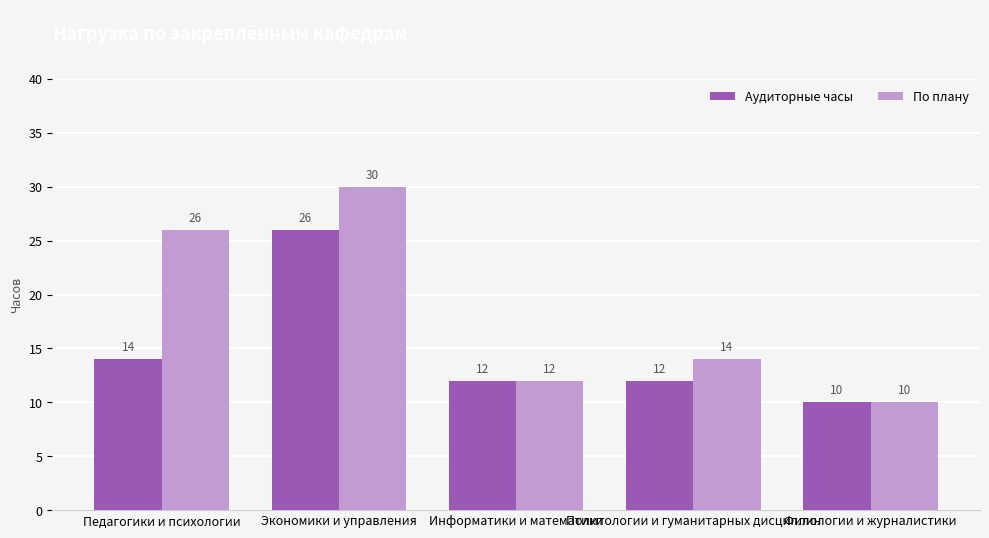

What is the difference between the maximum and second lowest values in the По плану series?

18